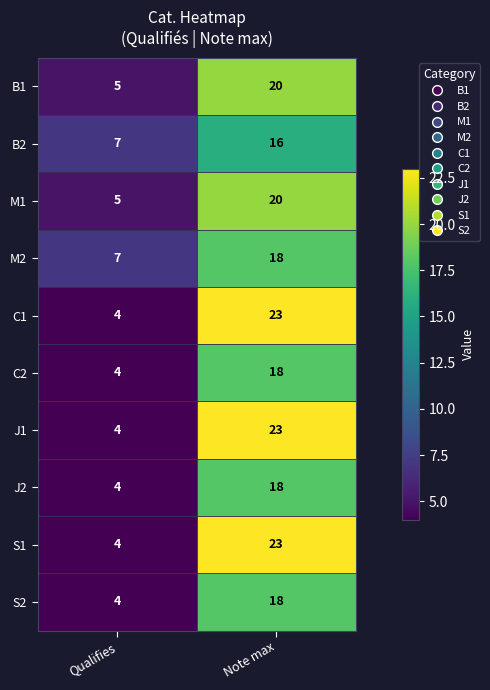

What is the difference between the highest and lowest values at Note max?

7